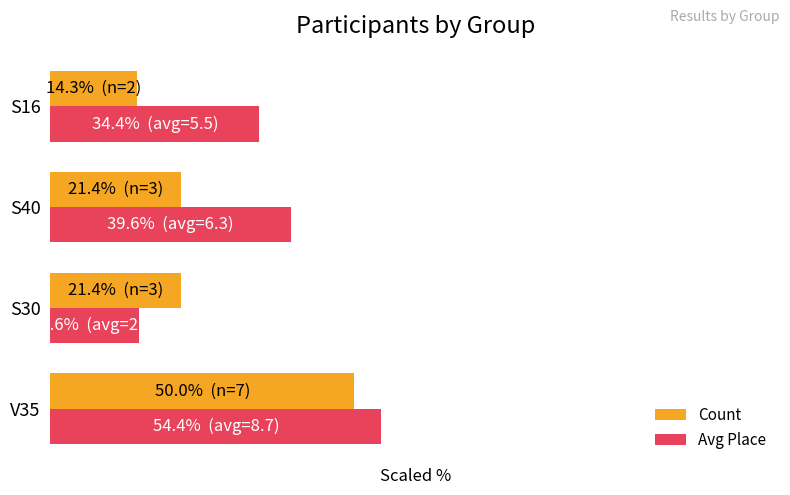

What are all the series names shown in the legend?

Count, Avg Place